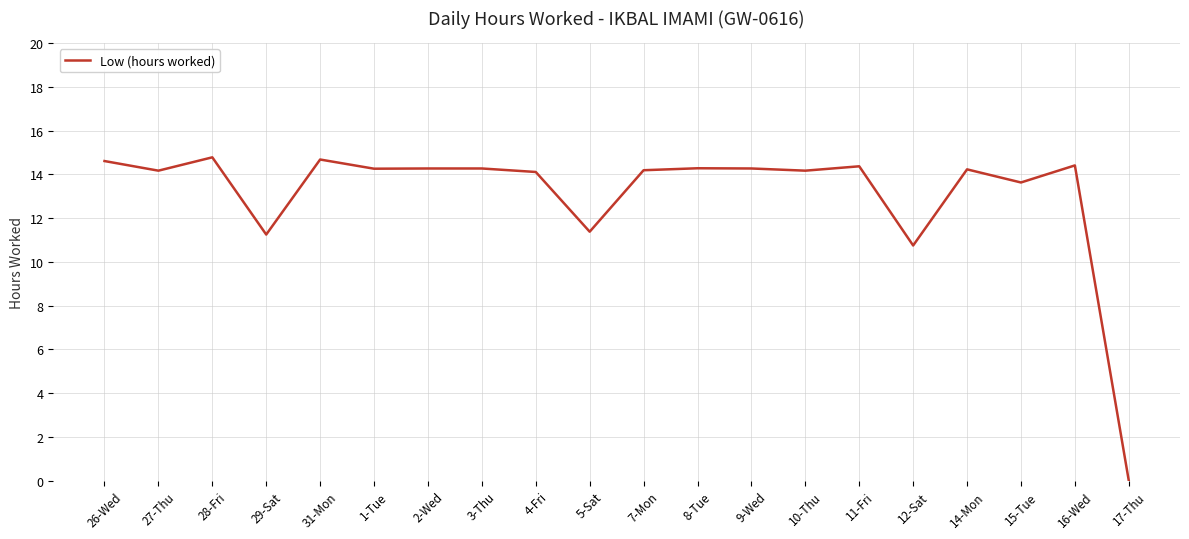

What value does the data have at 3-Thu?

14.3